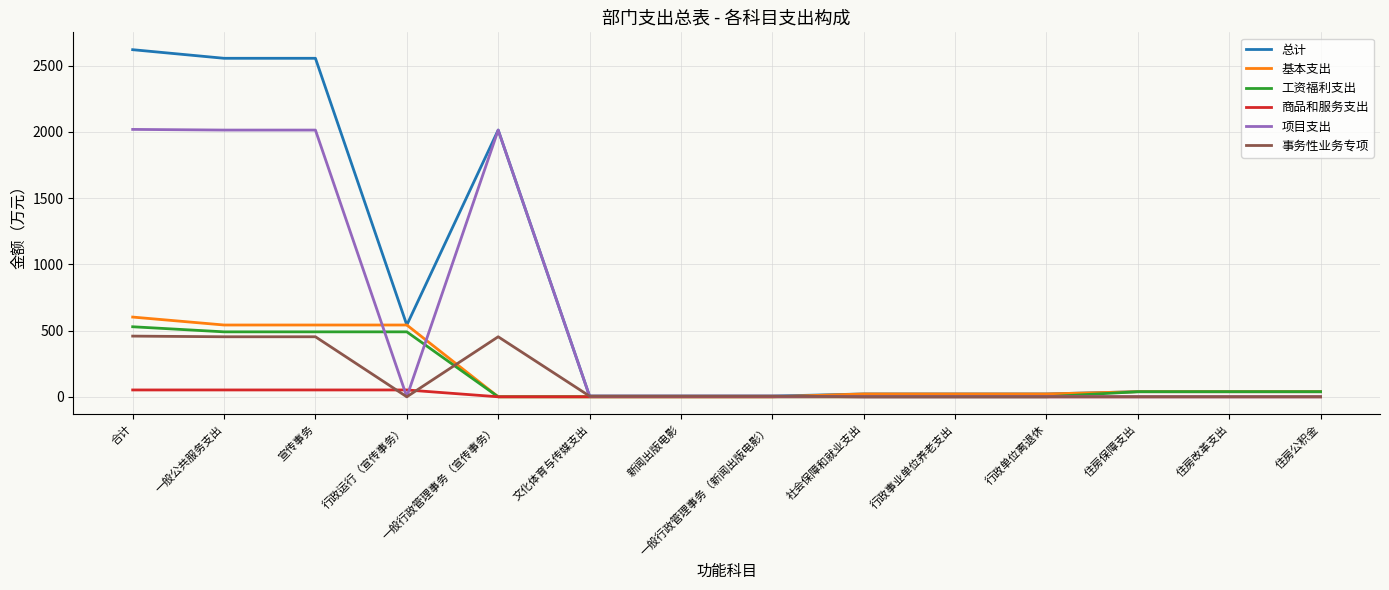

The 工资福利支出 series shows 176.8 at 社会保障和就业支出. True or false?

False